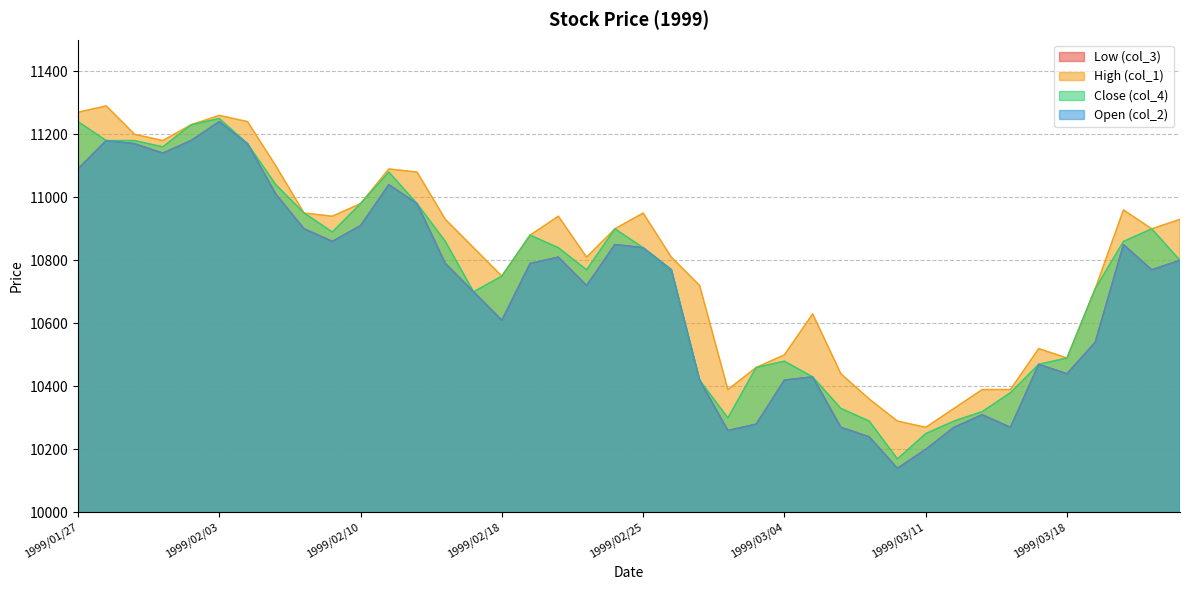

Reading right to left, extract all data points from this chart.

col_1: 10930	10900	10960	10710	10490	10520	10390	10390	10330	10270	10290	10360	10440	10630	10500	10460	10390	10720	10810	10950	10900	10810	10940	10880	10750	10840	10930	11080	11090	10980	10940	10950	11100	11240	11260	11230	11180	11200	11290	11270
col_2: 10800	10770	10850	10540	10440	10470	10270	10310	10270	10200	10140	10240	10270	10430	10420	10280	10260	10420	10770	10840	10850	10720	10810	10790	10610	10700	10790	10980	11040	10910	10860	10900	11010	11170	11240	11180	11140	11170	11180	11090
col_3: 10800	10770	10850	10540	10440	10470	10270	10310	10270	10200	10140	10240	10270	10430	10420	10280	10260	10420	10770	10840	10850	10720	10810	10790	10610	10700	10790	10980	11040	10910	10860	10900	11010	11170	11240	11180	11140	11170	11180	11090
col_4: 10800	10900	10860	10710	10490	10470	10380	10320	10290	10250	10170	10290	10330	10430	10480	10460	10300	10420	10770	10840	10900	10770	10840	10880	10750	10700	10860	10980	11080	10980	10890	10950	11040	11170	11250	11230	11160	11180	11180	11240